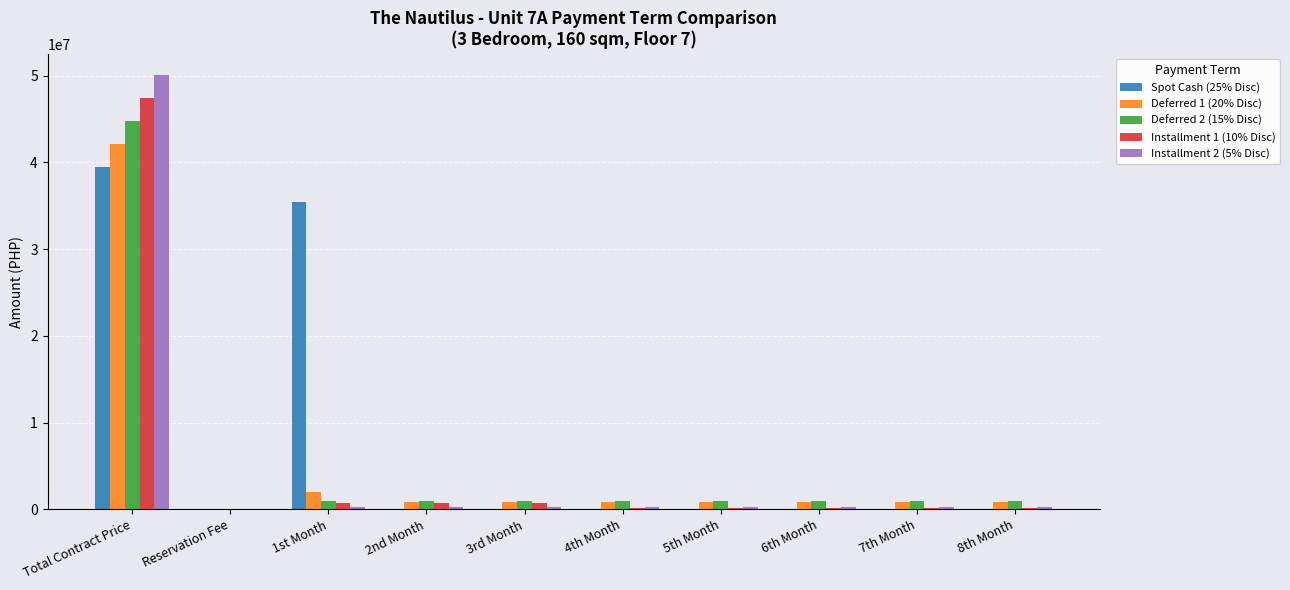

Count the number of data series in this chart.

5